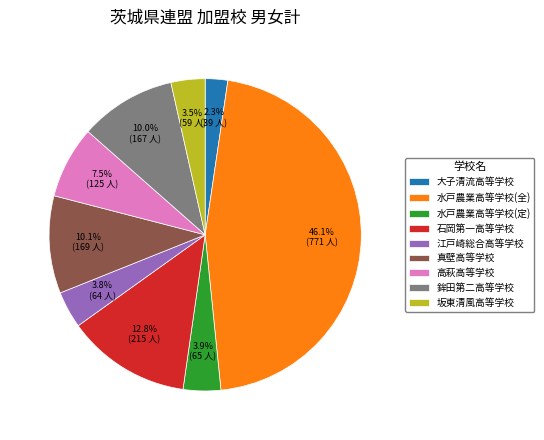

To the nearest percent, what portion does 水戸農業高等学校(定) represent?

4%